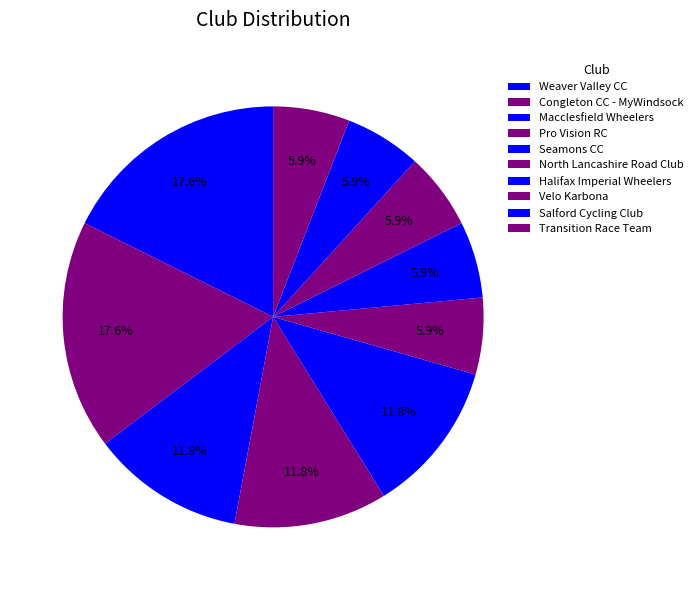

What is the ratio of the value at Weaver Valley CC to the value at Velo Karbona?

3.0